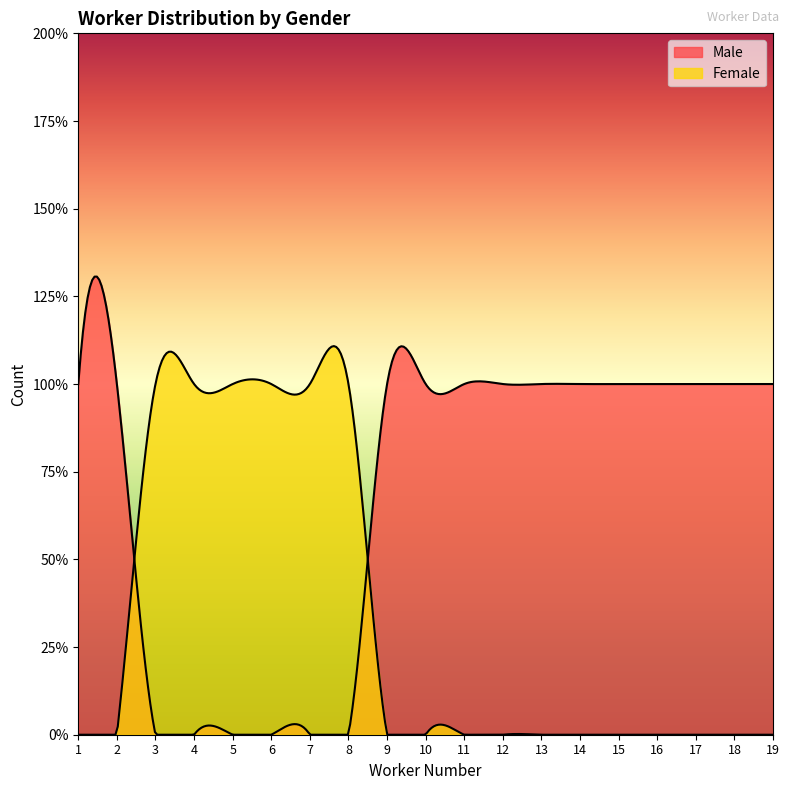

Rank the categories by Male value from lowest to highest.

3, 4, 5, 6, 7, 8, 1, 2, 9, 10, 11, 12, 13, 14, 15, 16, 17, 18, 19